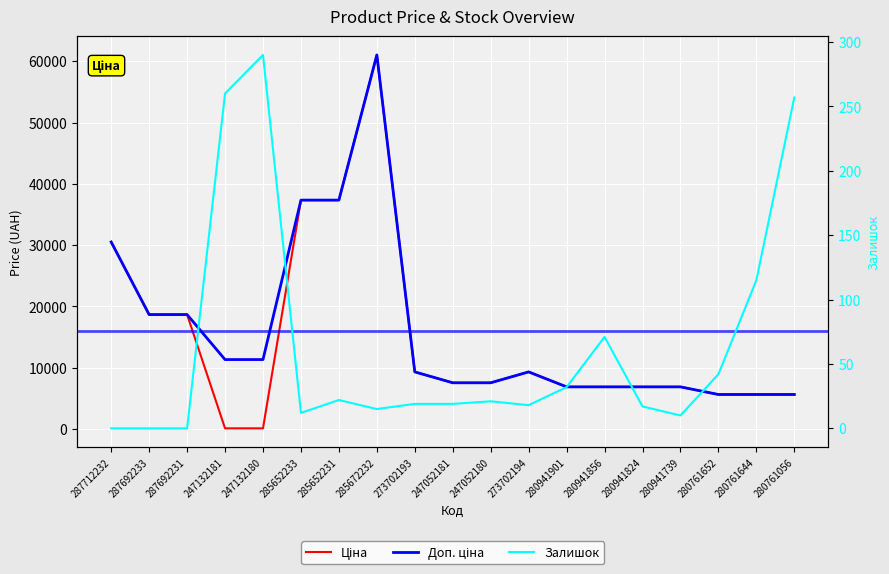

True or false: Доп. ціна has more than 2 points higher than both neighbors.

False